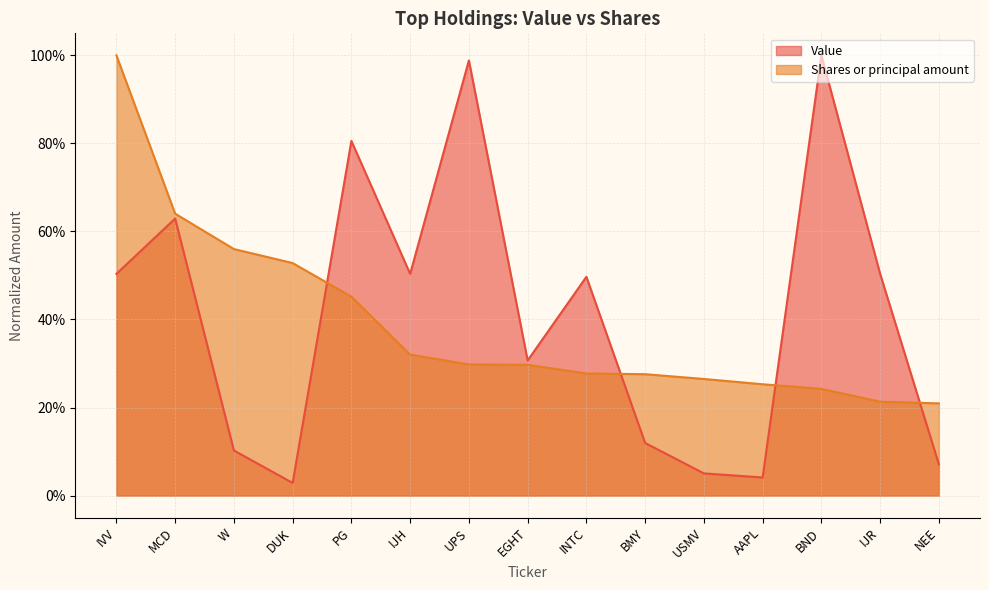

True or false: Shares or principal amount has a value of 0.4 at IJH.

False